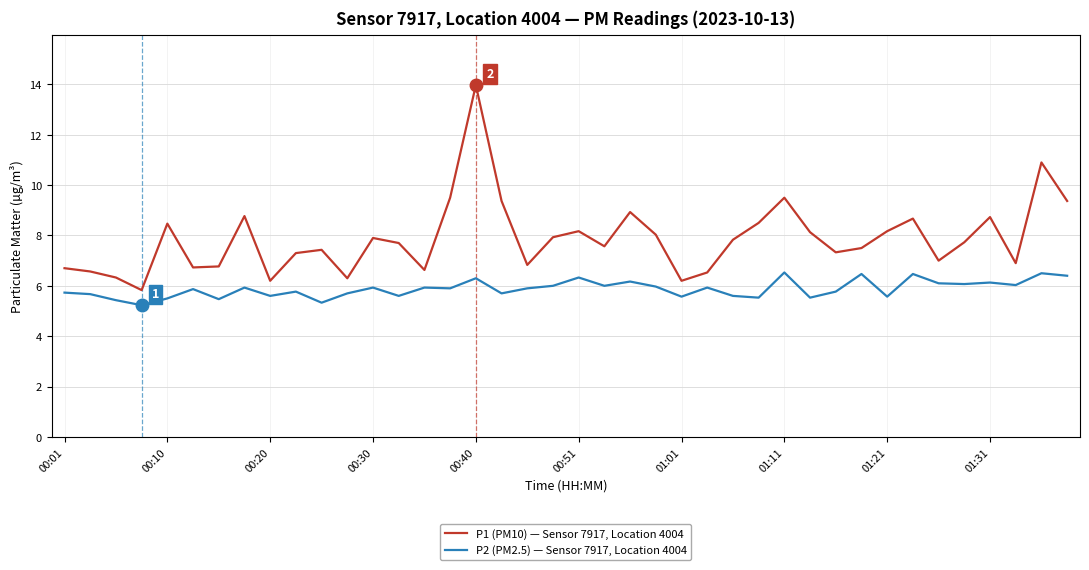

What is the average value of the P1 (PM10) — Sensor 7917, Location 4004 series?

7.9